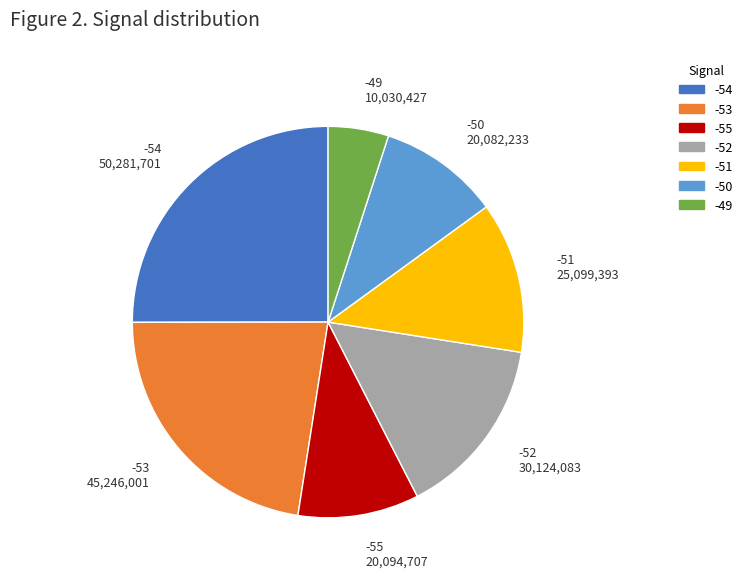

What is the largest slice in the pie chart?

-54